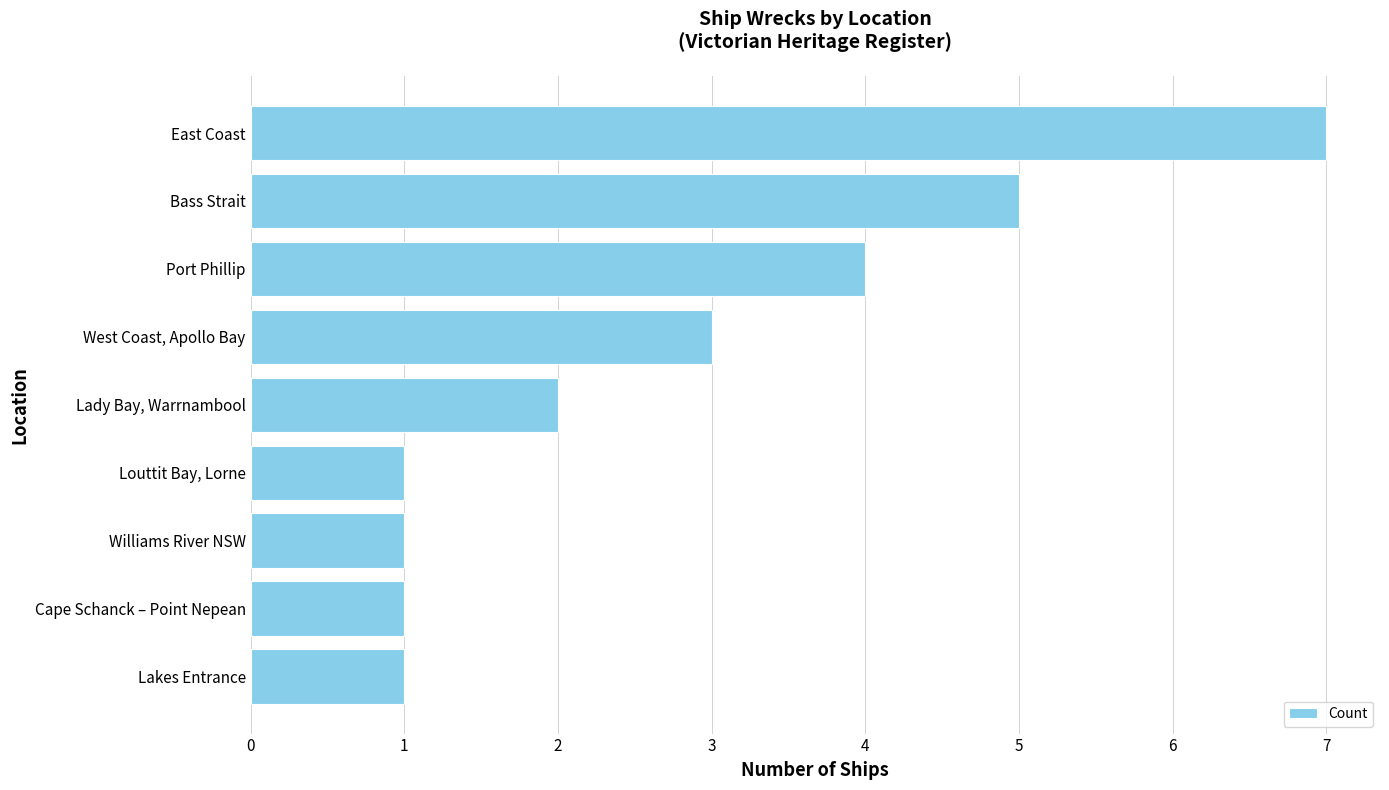

What is the difference between the second highest and second lowest values?

4